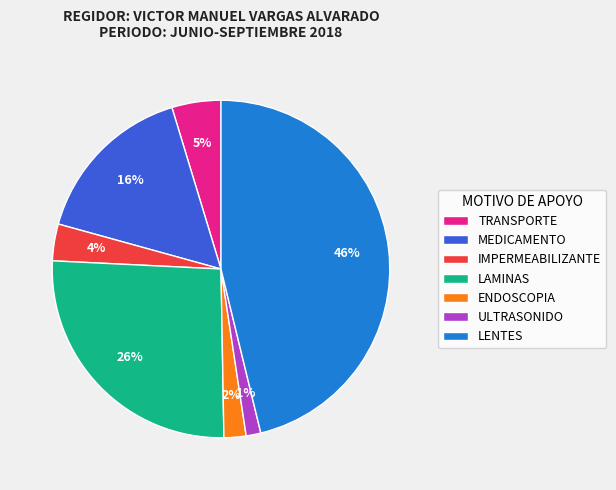

Count the number of slices in the pie.

7